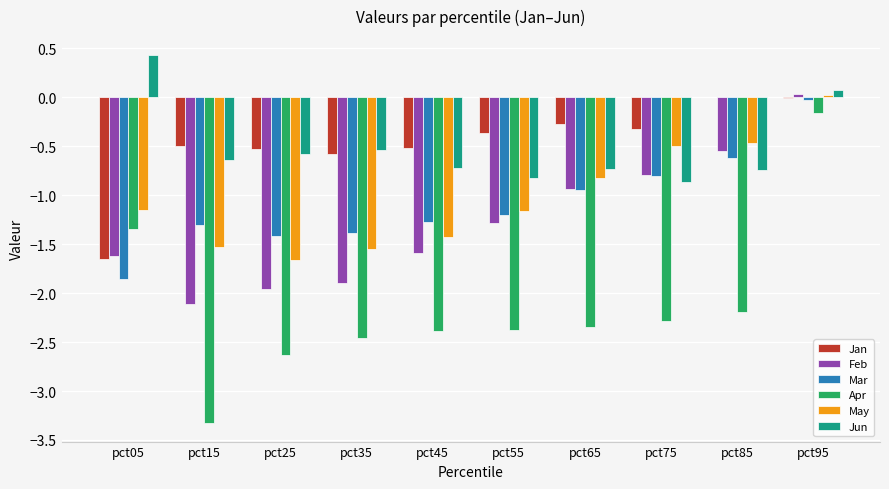

Where is Mar nearest to the value 0?

pct95